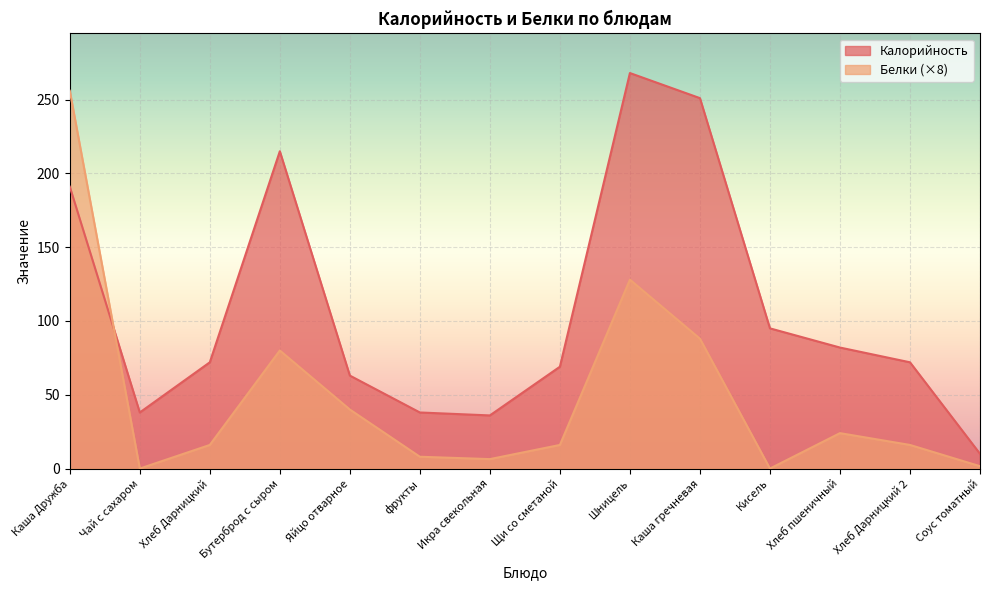

At how many categories does at least one series exceed 157?

4